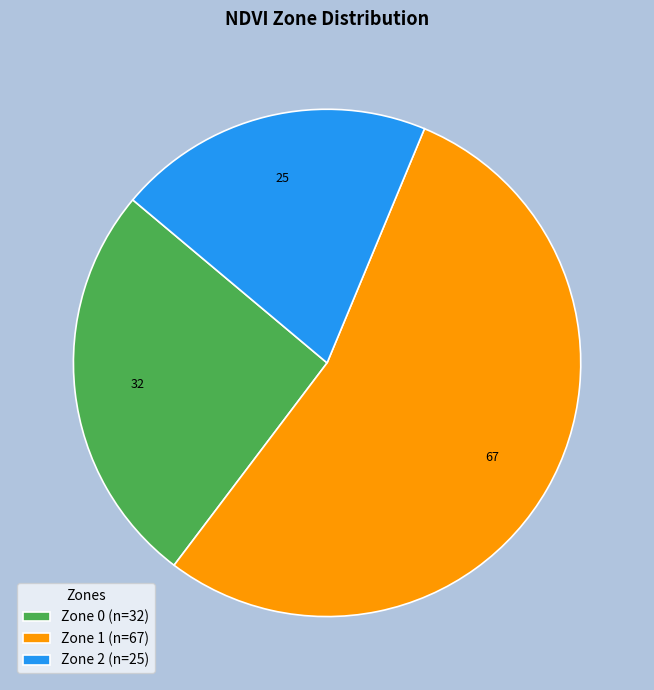

Rank the categories by value from highest to lowest.

Zone 1, Zone 0, Zone 2